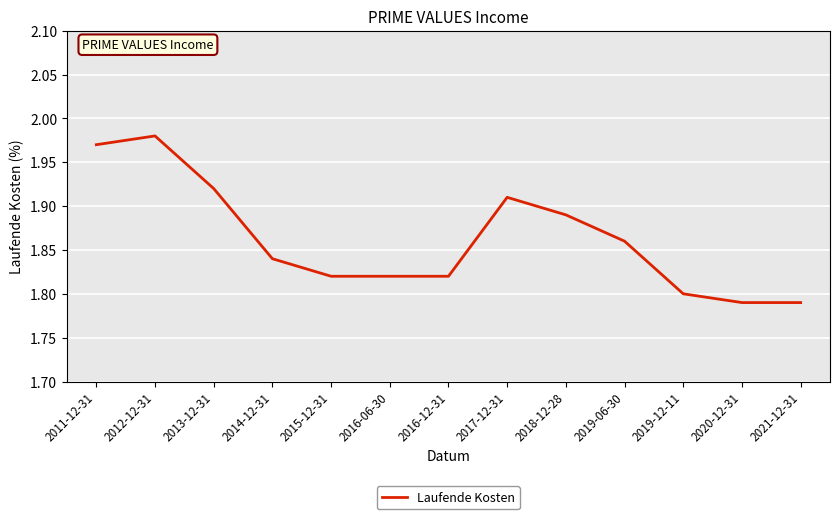

How many lines are shown in the chart?

1